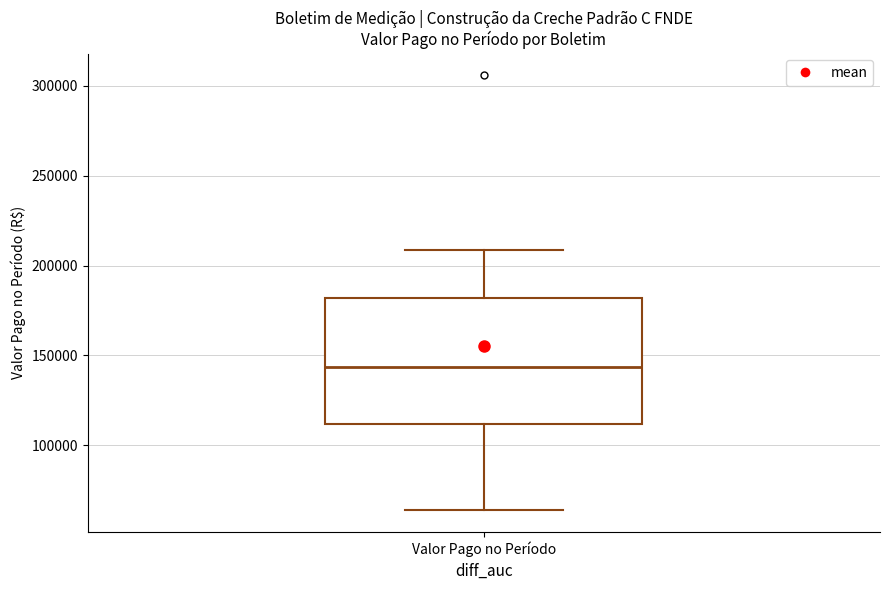

Transcribe this box plot: give where the median line is, the range the box spans, and where the two whiskers end, as read against the y-axis. The values are not printed on the chart, so give them approximately, as read against the axis.

median 145000, box 110000 to 180000, whiskers 65000 to 210000